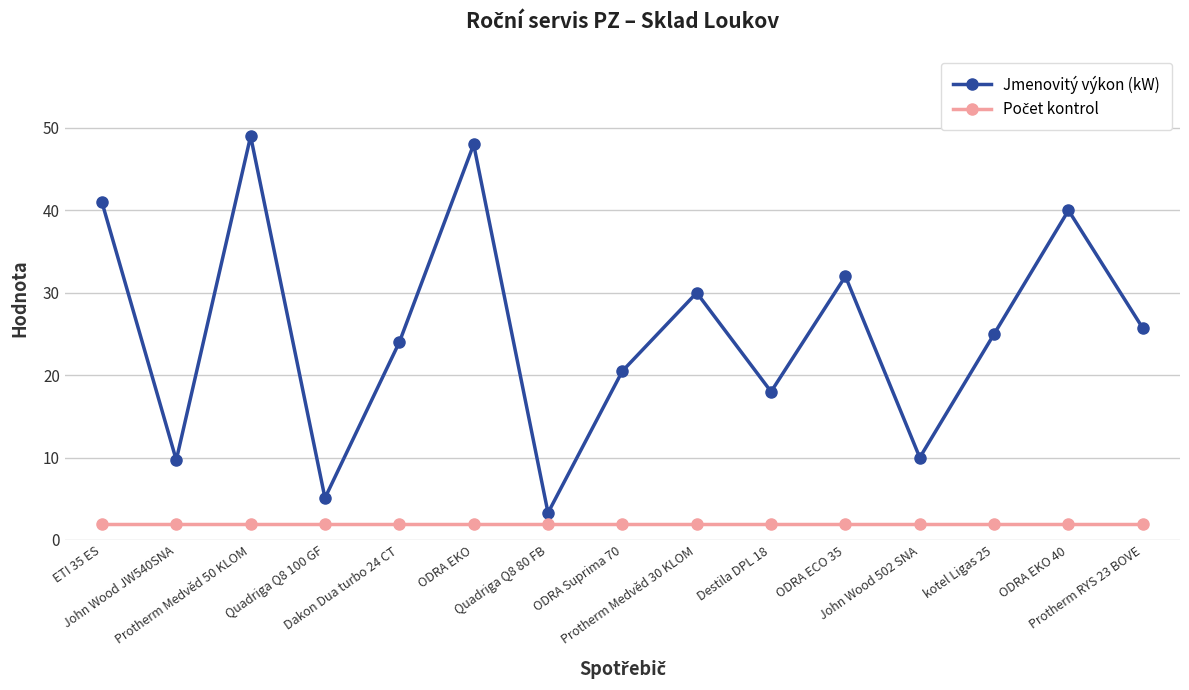

True or false: Jmenovitý výkon (kW) has more than 1 interior local peaks.

True